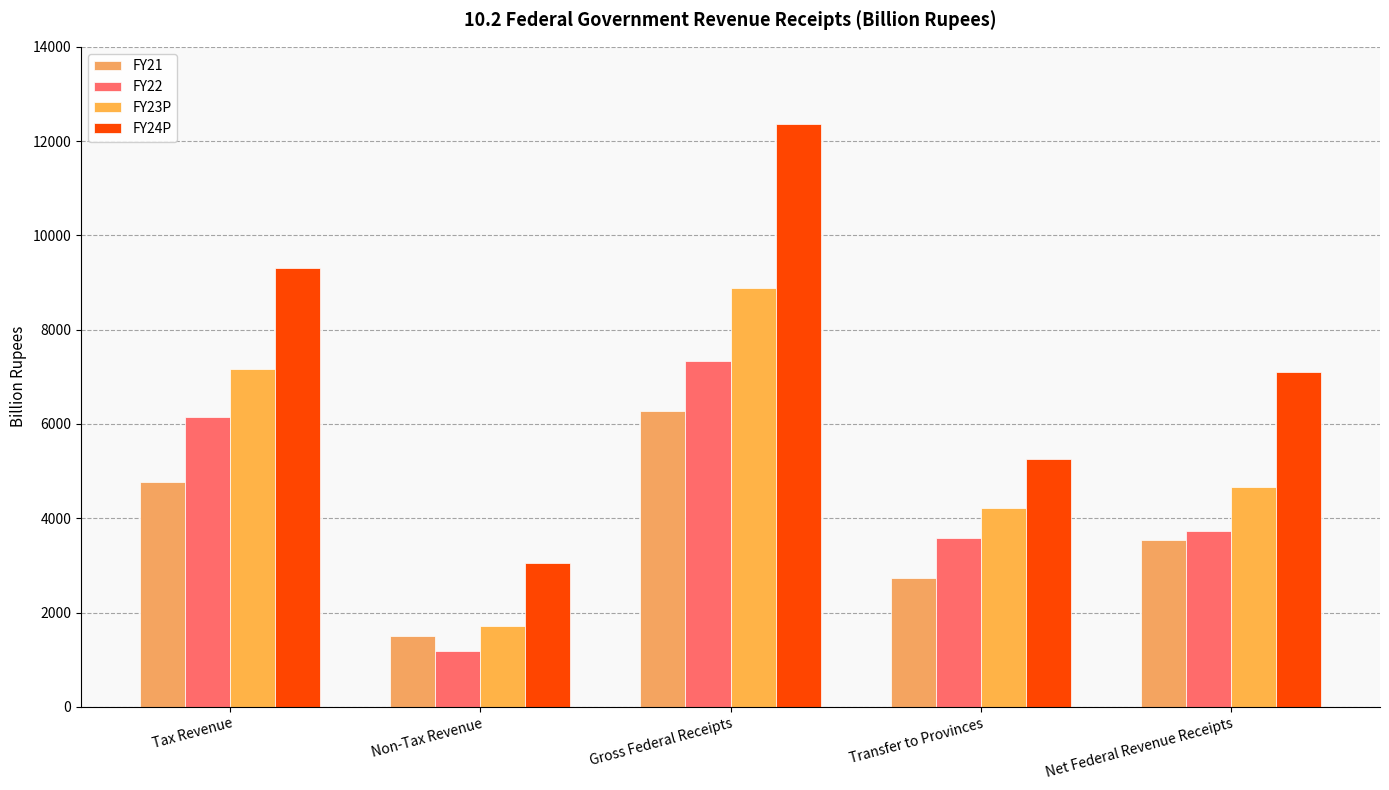

True or false: FY22 has a value of 271.2 at Non-Tax Revenue.

False